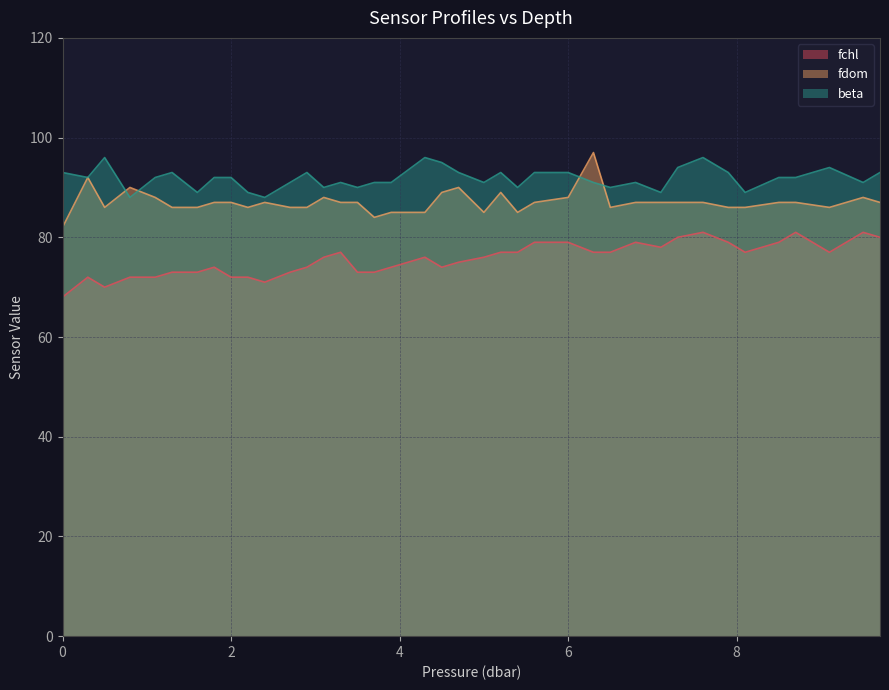

What is the average value of the fdom series?

87